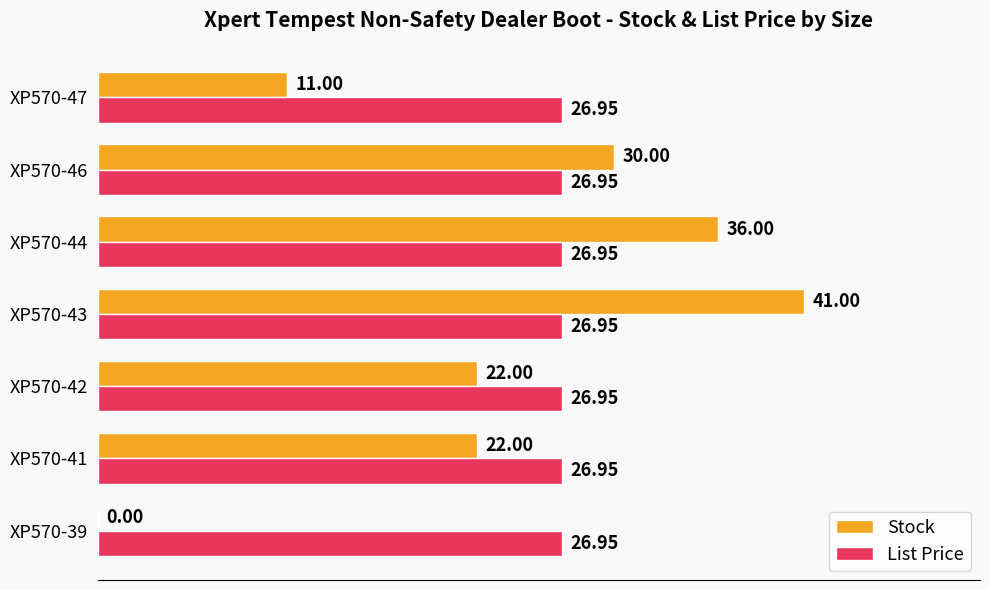

Between XP570-39 and XP570-43, which series saw the biggest shift?

Stock